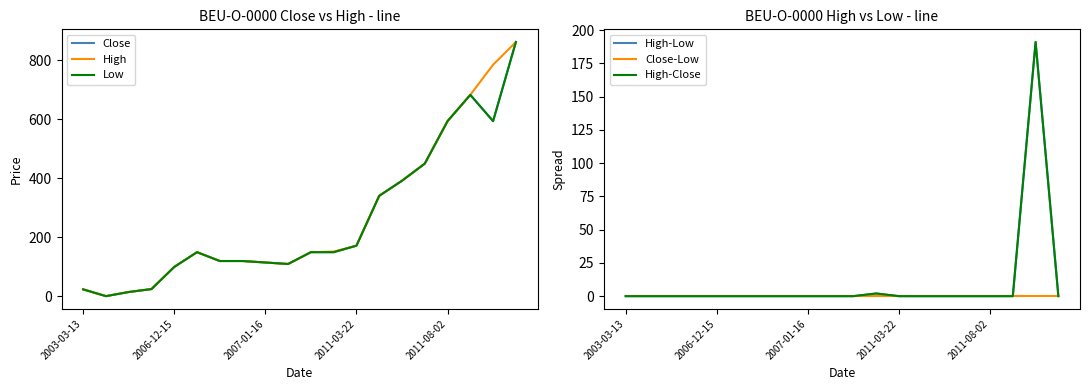

What is the label of the 1st point from the left?

2003-03-13